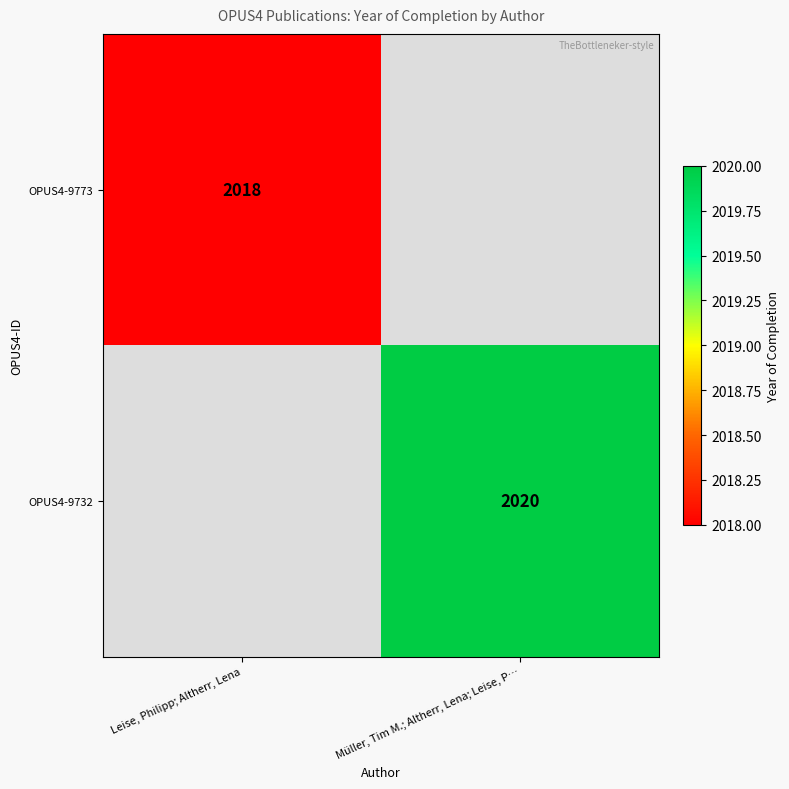

True or false: OPUS4-9732 has a value of 3485 at Müller, Tim M.; Altherr, Lena; Leise, P….

False